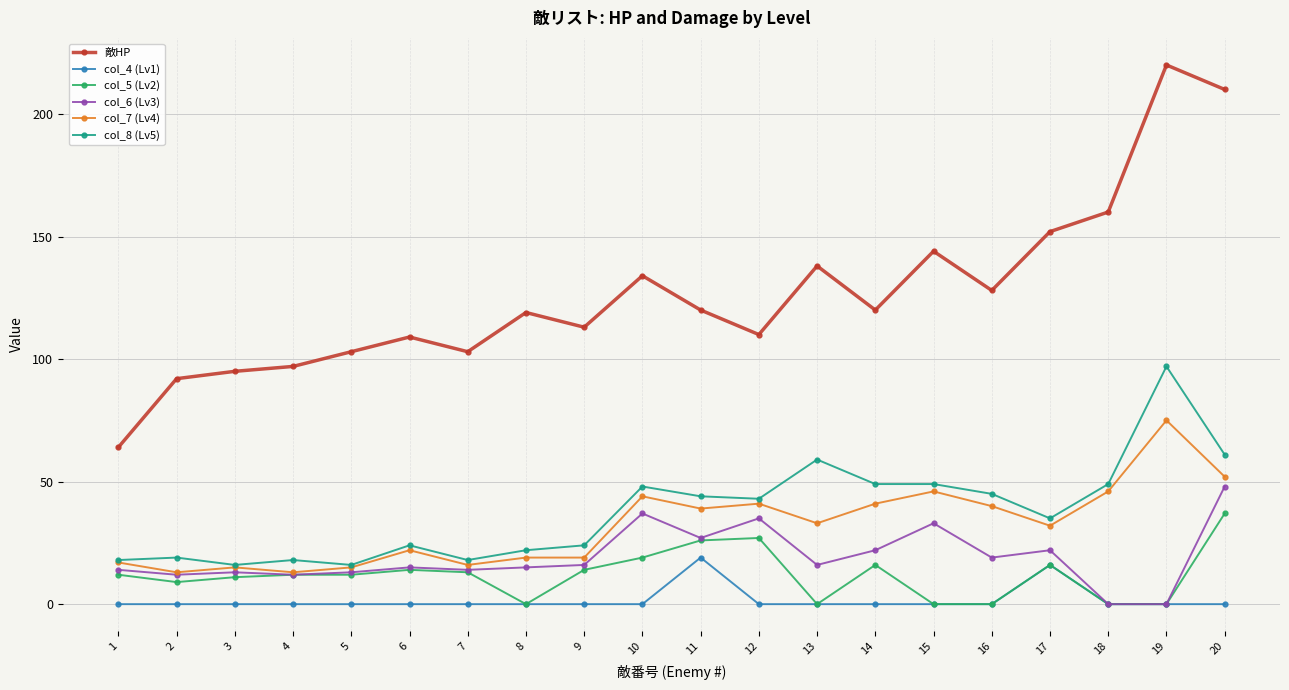

Is the value of col_8 (Lv5) at 16 greater than the value of col_5 (Lv2) at 17?

Yes